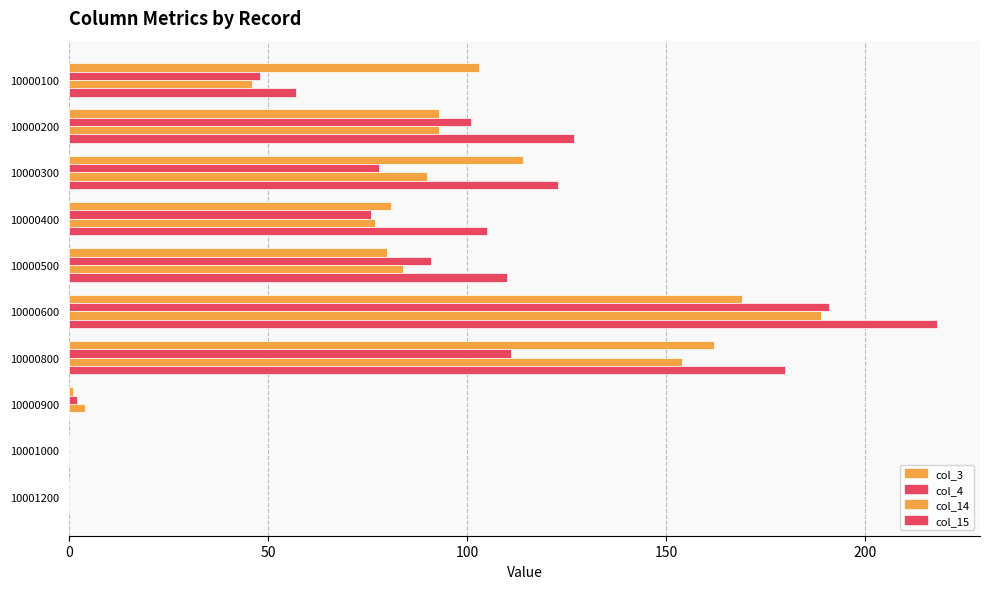

How many series are shown in this chart?

4